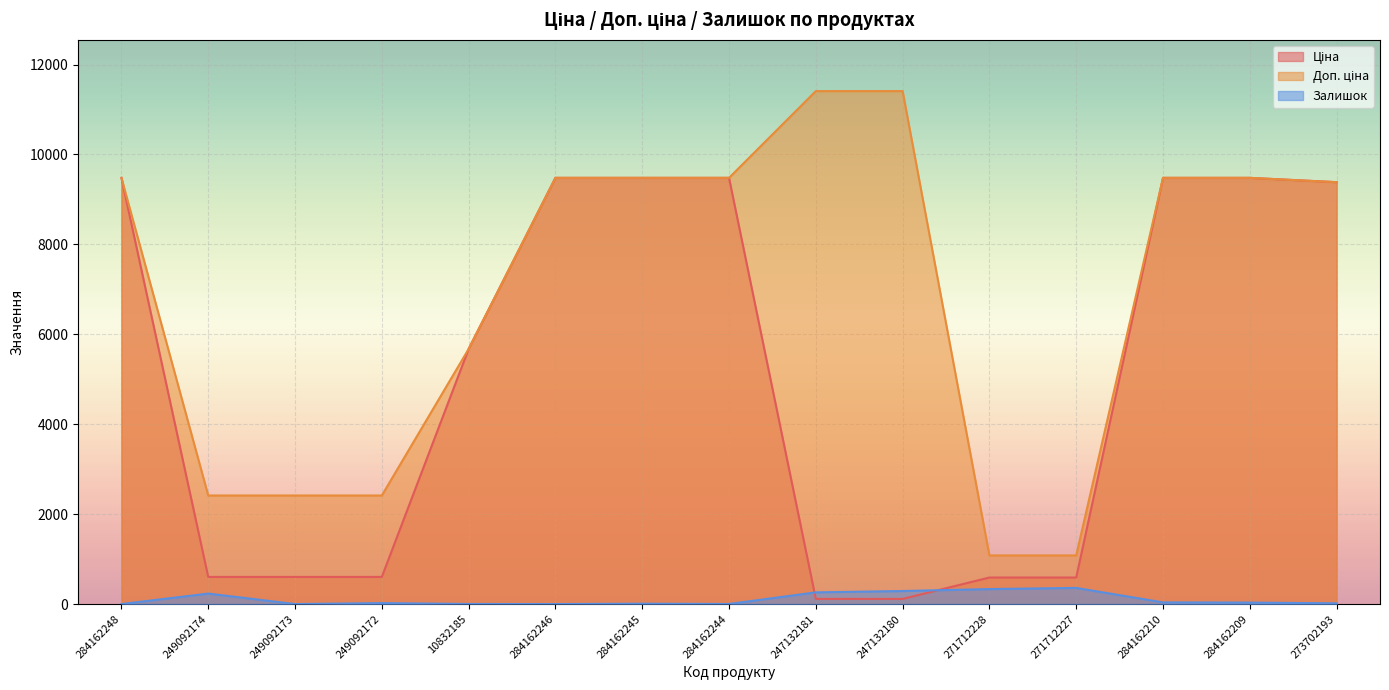

At which label is Ціна closest to 4797?

10832185